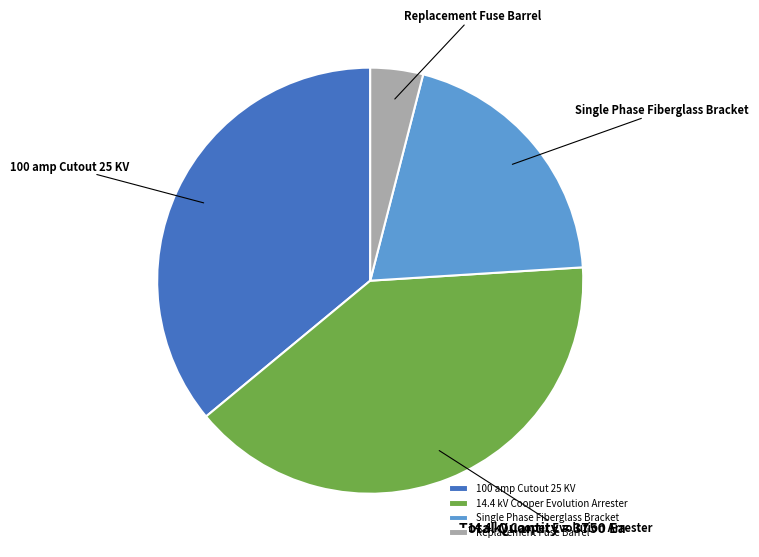

Is Replacement Fuse Barrel the majority of the pie?

No